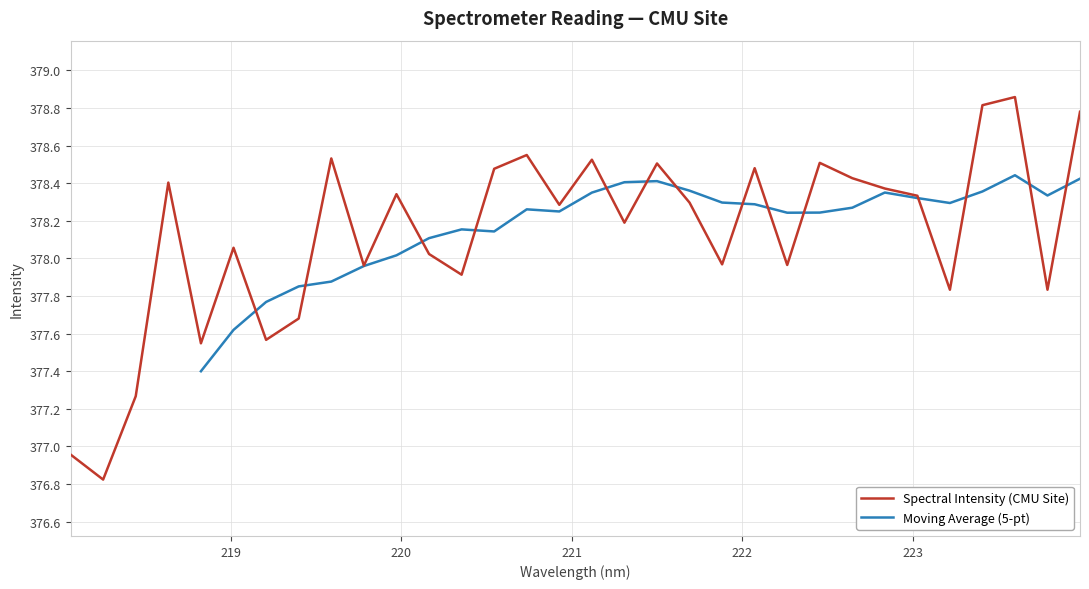

At which label does the data first exceed 378?

218.6332